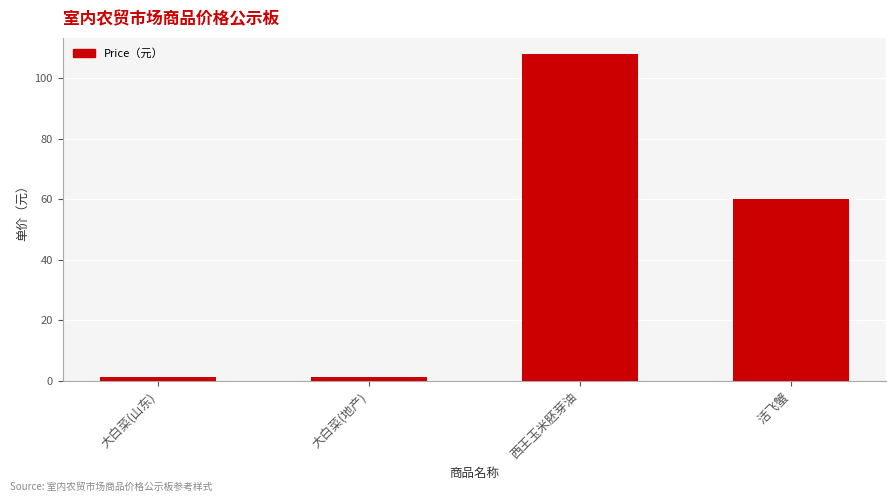

The chart shows a value of 1.2 at 大白菜(地产). True or false?

True